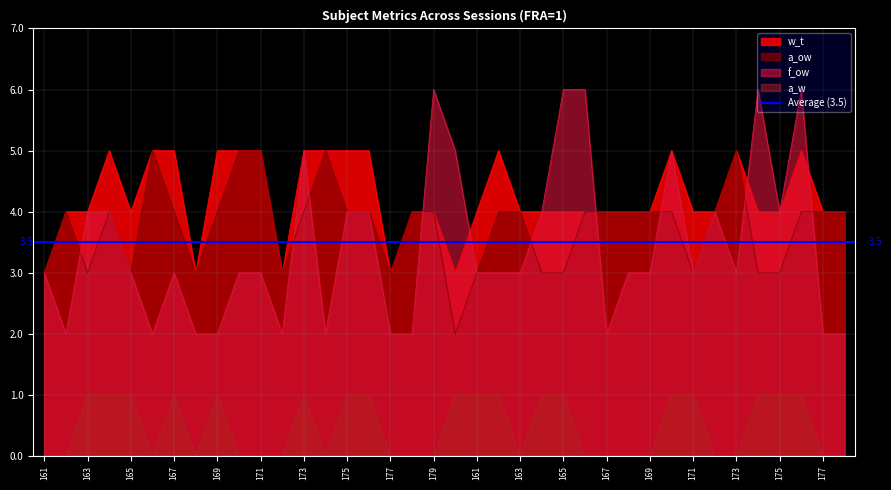

What is the difference between the maximum and second lowest values in the a_w series?

1